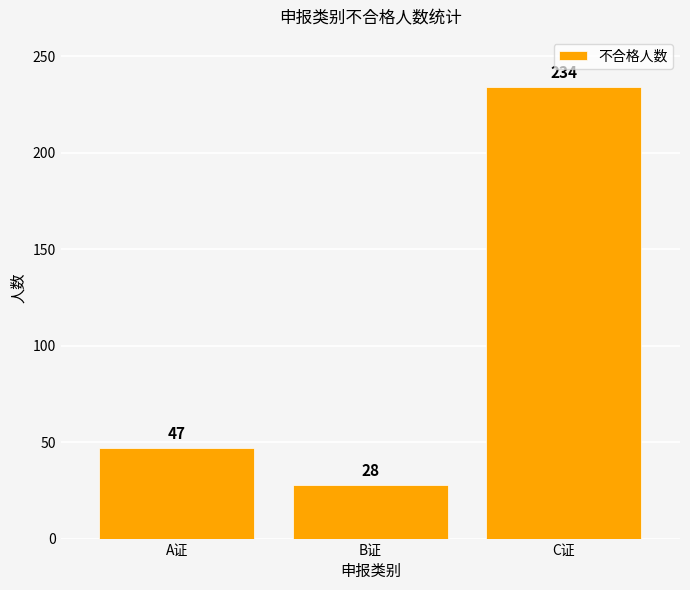

How many data points does each series have?

3